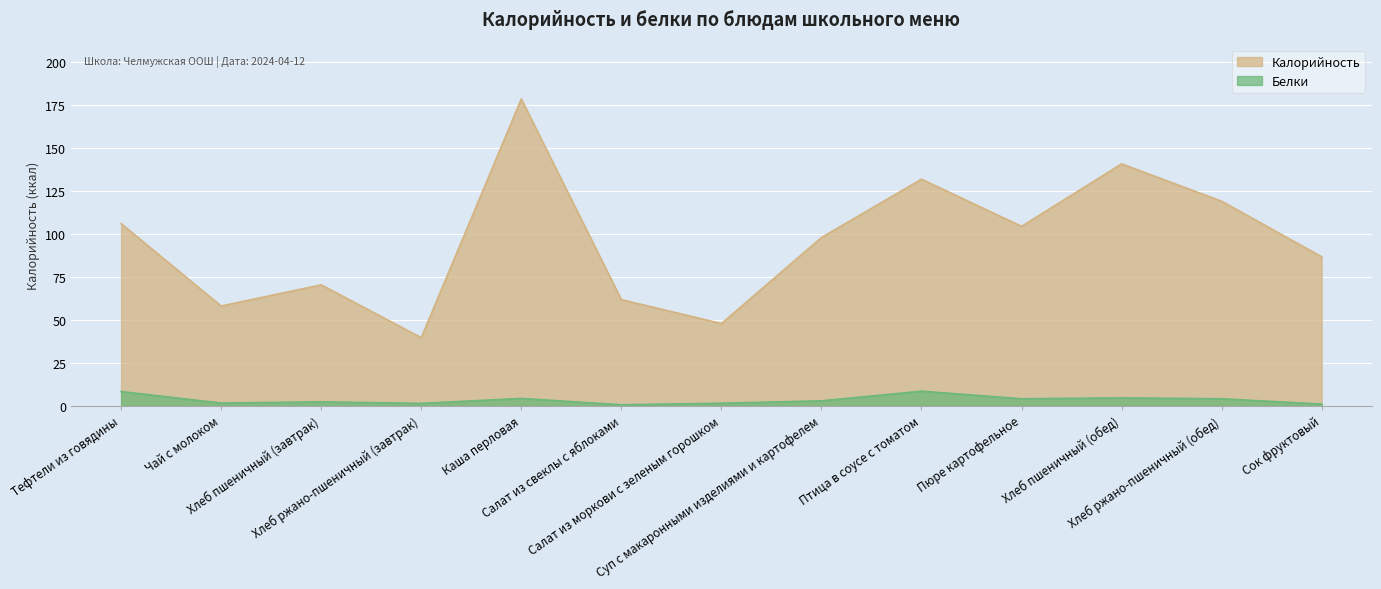

What is the sum of all Белки values?

45.2